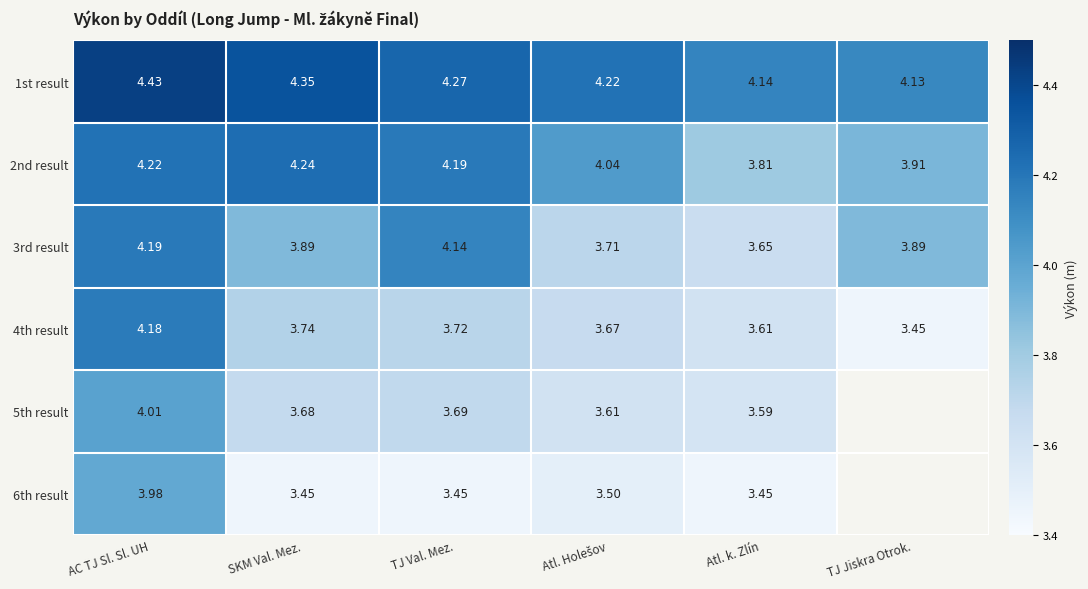

Where is 1st result nearest to the value 4?

TJ Jiskra Otrok.